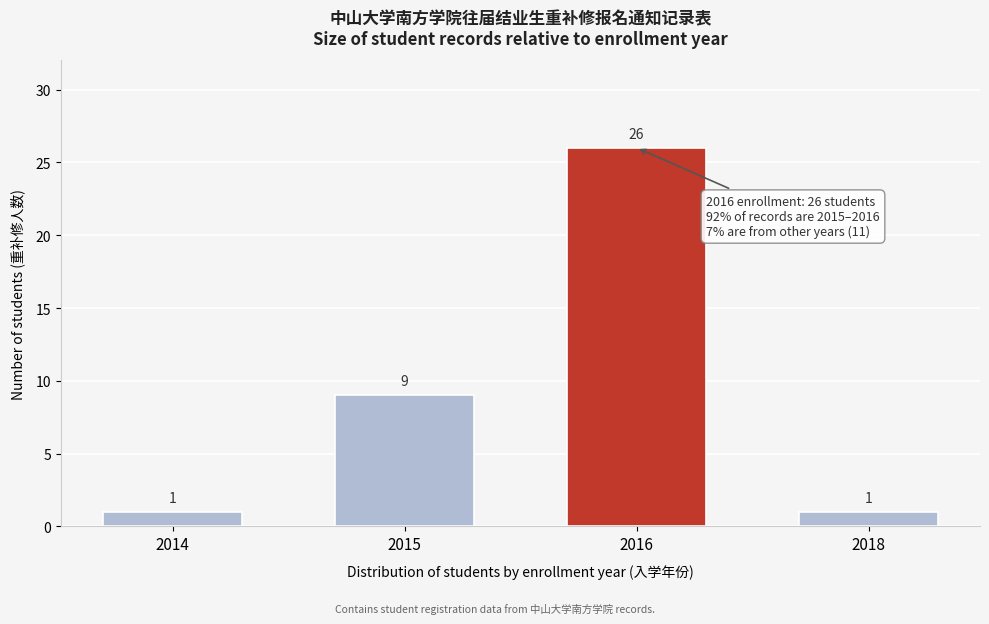

Reading left to right, transcribe all the data shown in this chart.

2014=1	2015=9	2016=26	2018=1